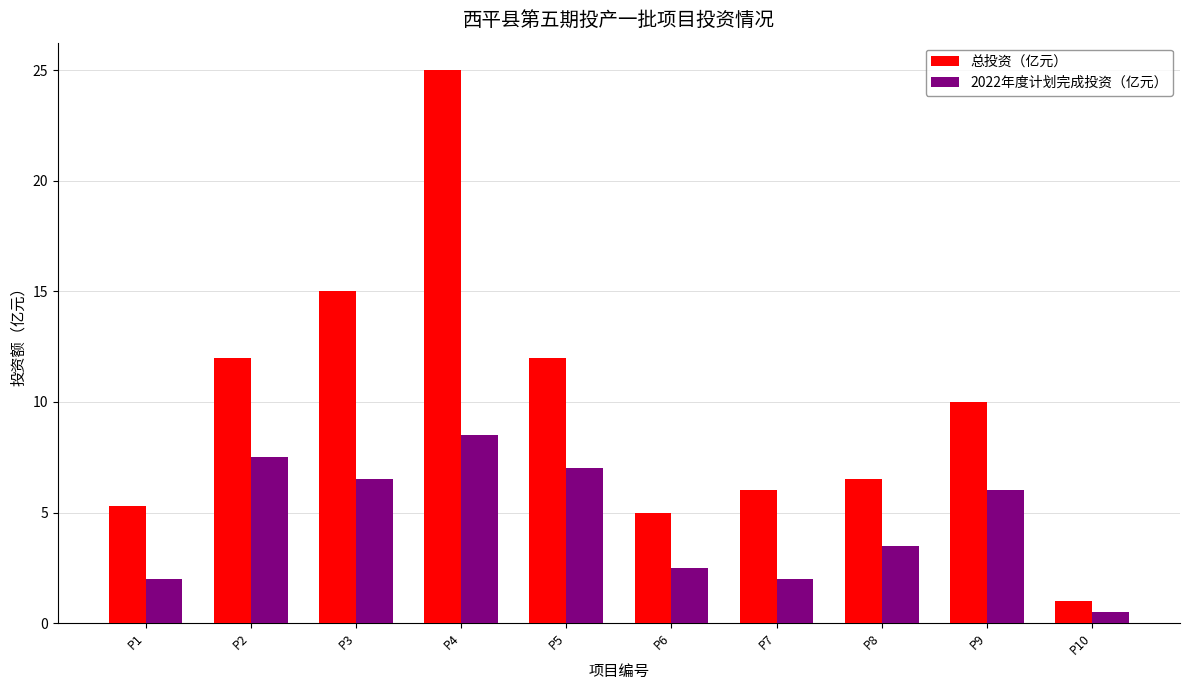

Is the value of 2022年度计划完成投资（亿元） at P3 greater than the value of 总投资（亿元） at P7?

Yes